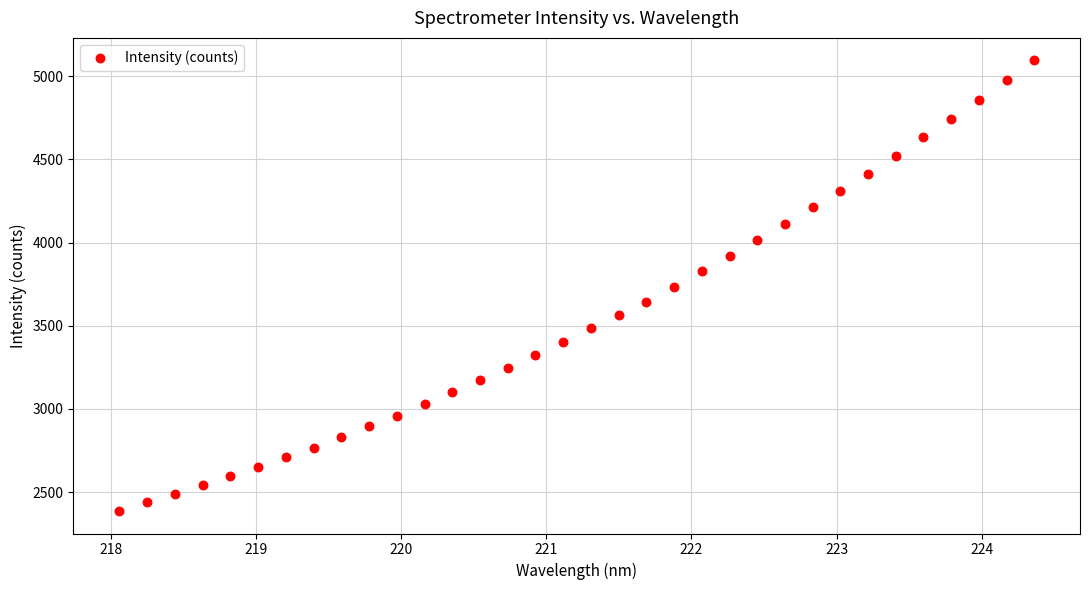

What is the range of X values (max minus min)?

6.3